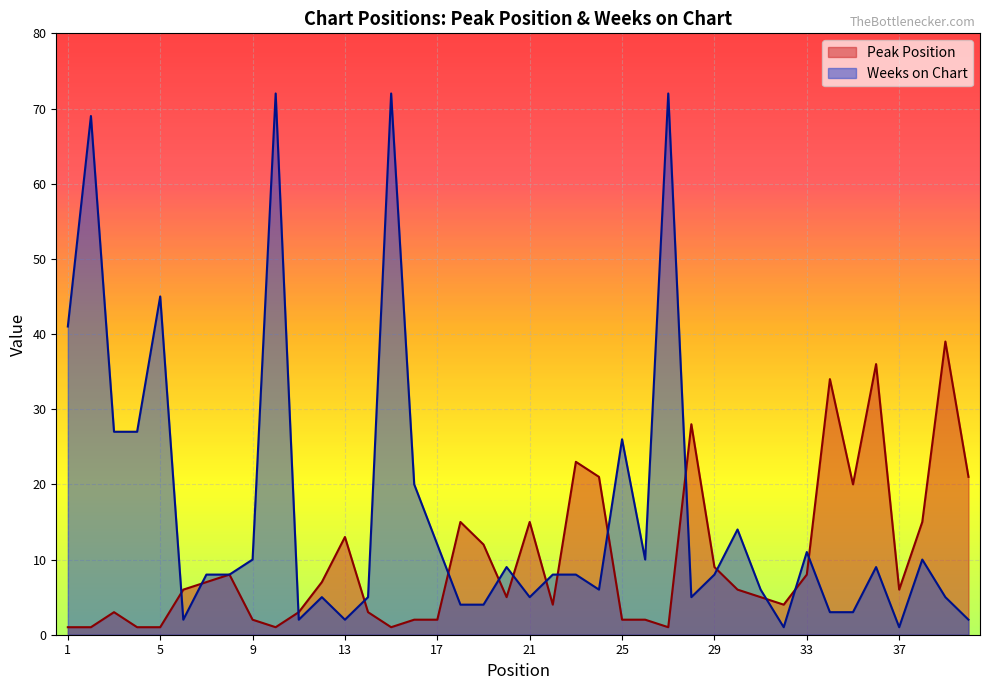

In Peak Position, how many points are lower than both neighbors (excluding endpoints)?

8